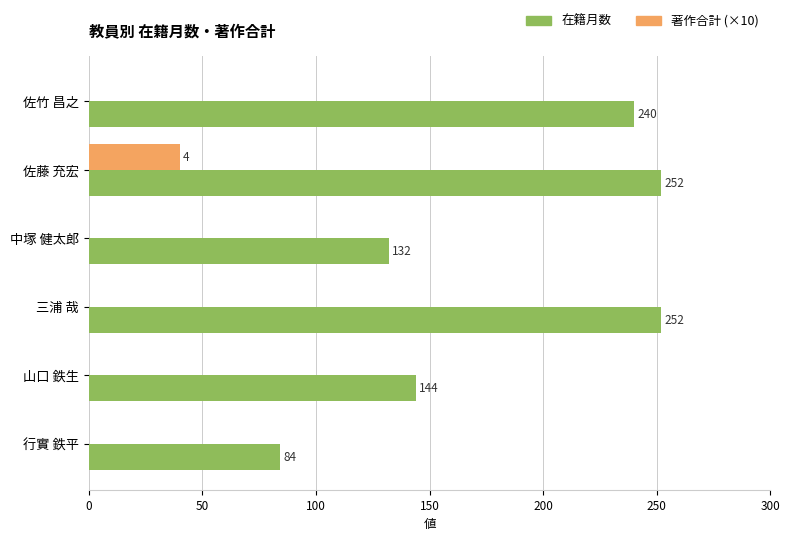

The 著作合計 (×10) series shows 24 at 佐藤 充宏. True or false?

False